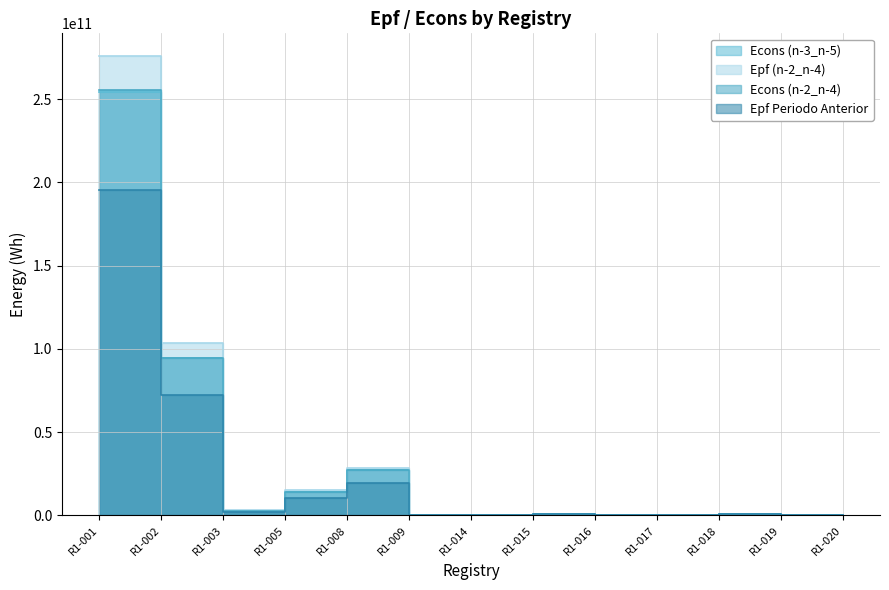

Rank the categories by Econs (n-2_n-4) value from lowest to highest.

R1-017, R1-020, R1-019, R1-016, R1-014, R1-009, R1-018, R1-015, R1-003, R1-005, R1-008, R1-002, R1-001